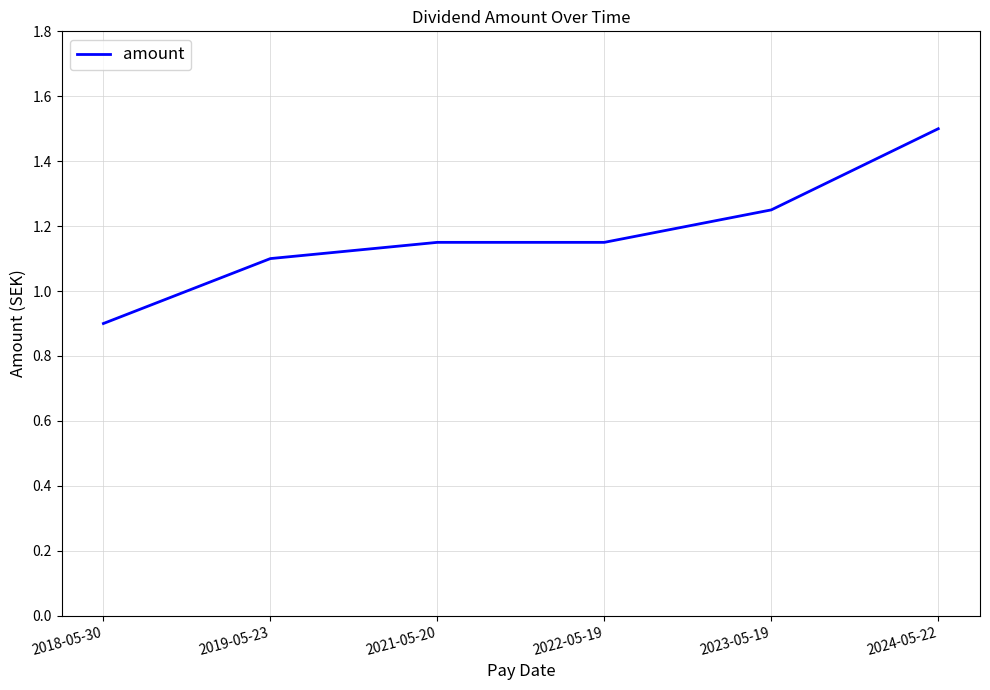

What value does the data have at 2024-05-22?

1.5